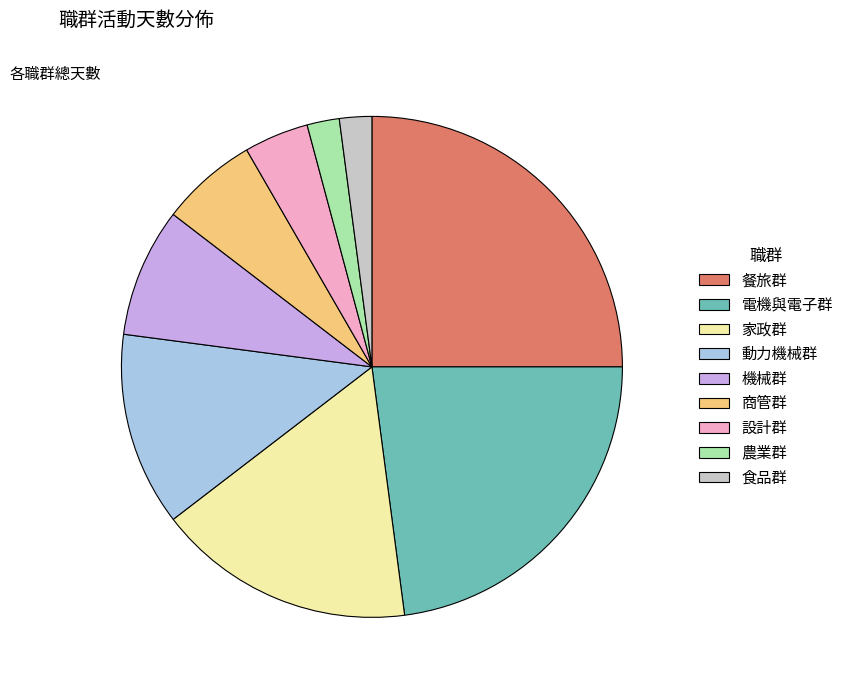

Is there a majority slice in this chart?

No